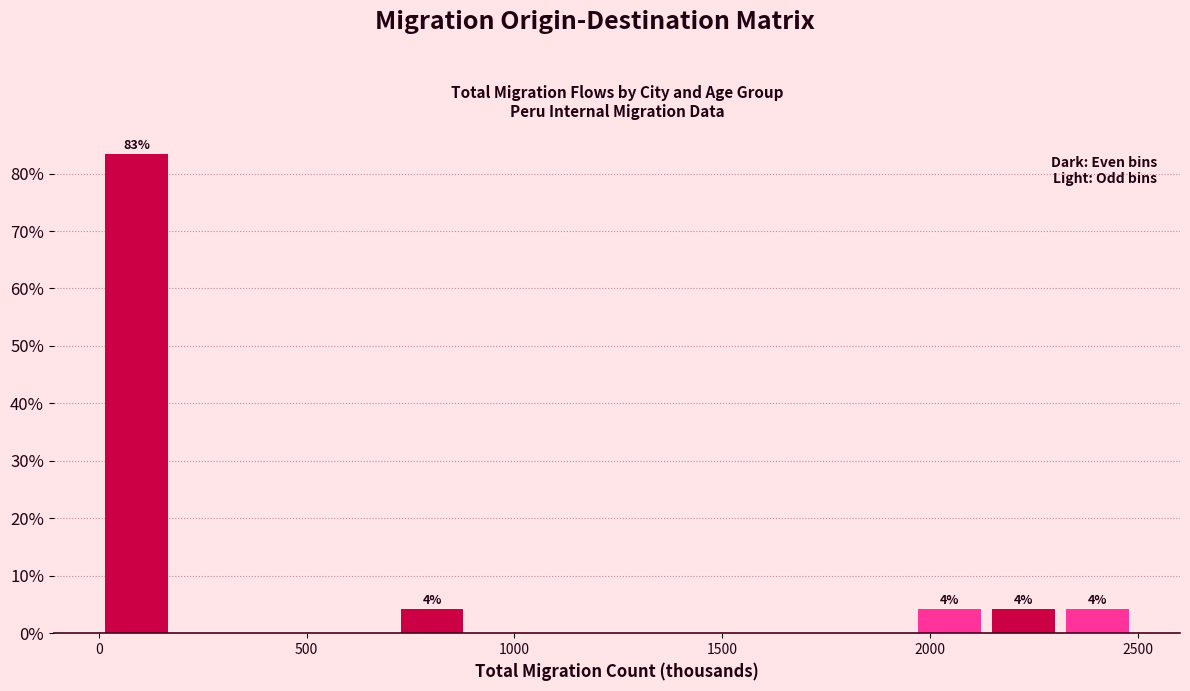

Around what value on the x-axis is the tallest bar? Give the approximate position of its centre, as read against the axis.

100